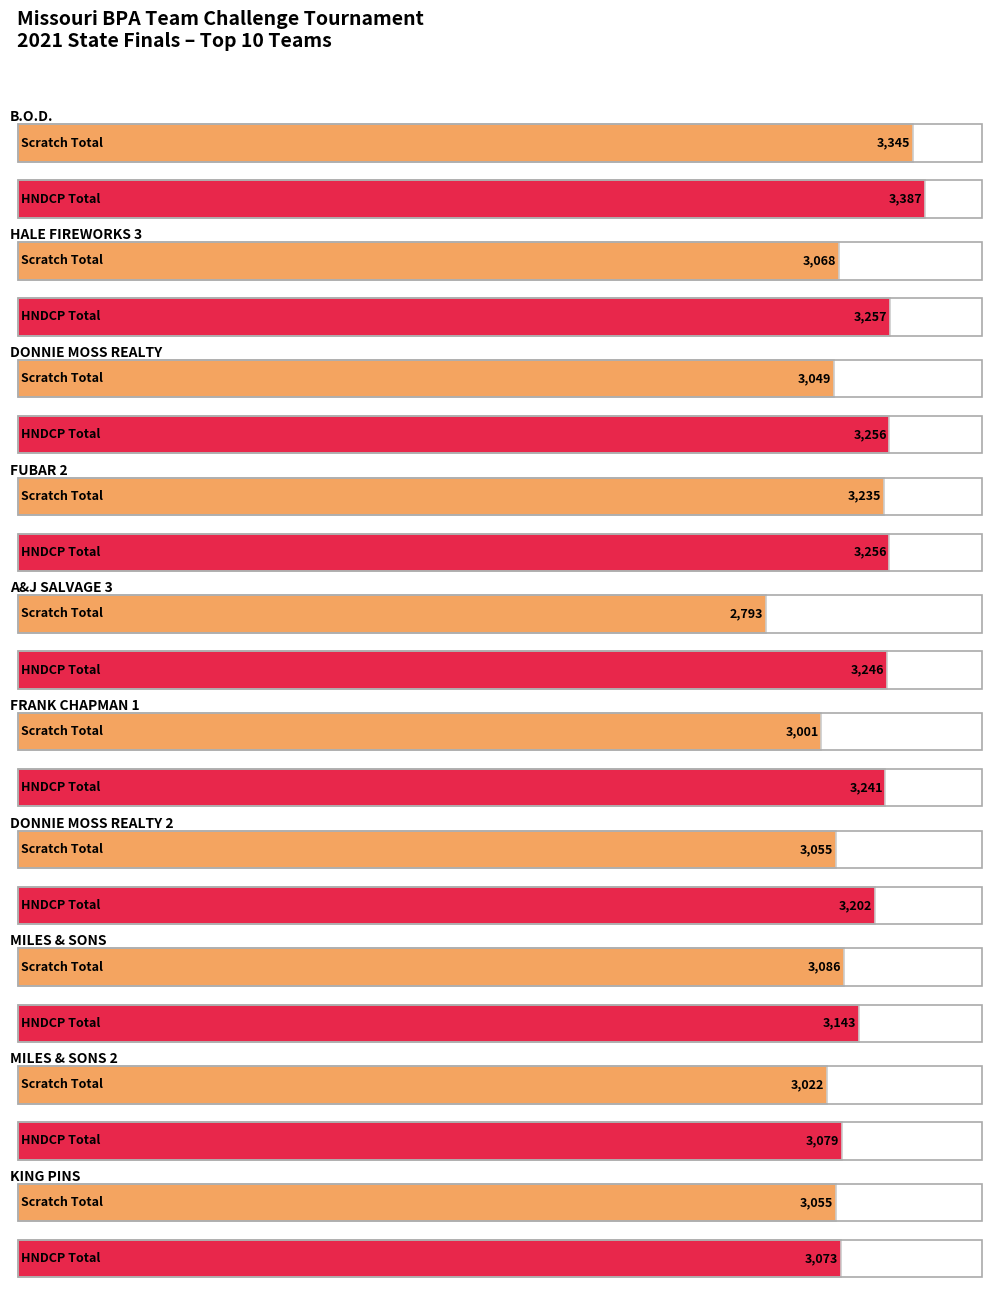

Read the Scratch Total value at KING PINS.

3055